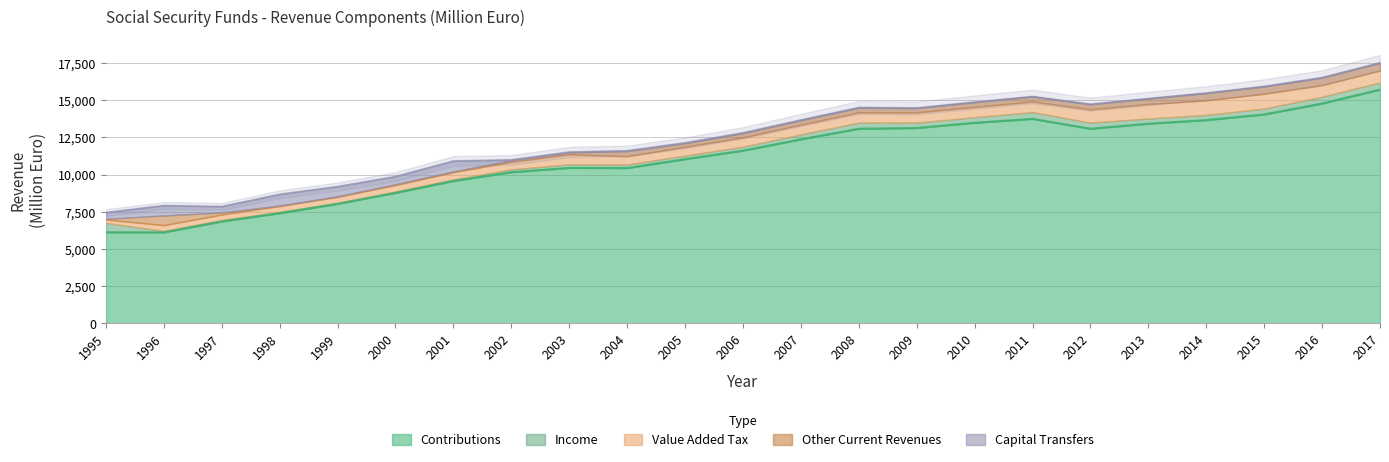

At which category is the sum across all series the highest?

2017